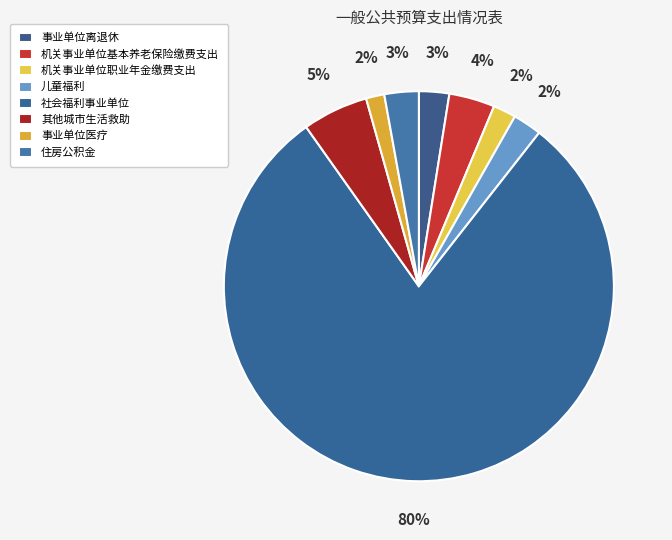

Count the number of slices in the pie.

8